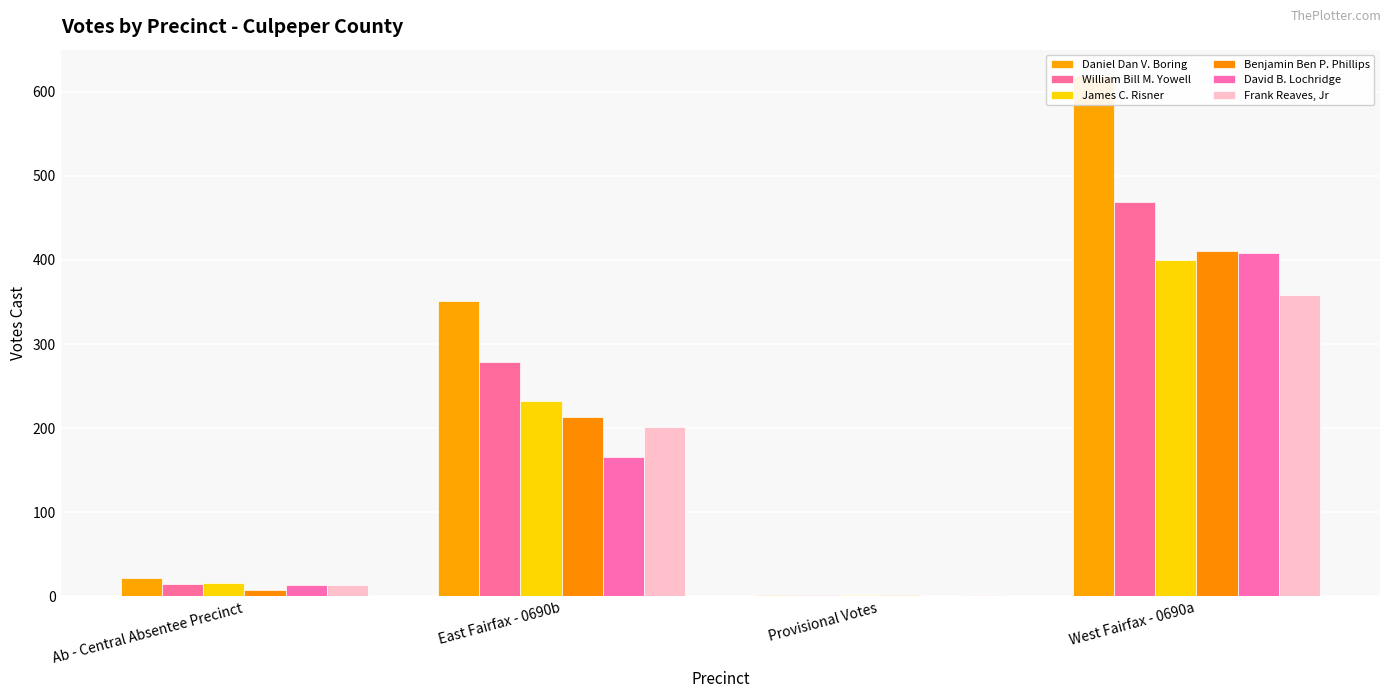

Which has a higher value, Ab - Central Absentee Precinct or Provisional Votes?

Ab - Central Absentee Precinct